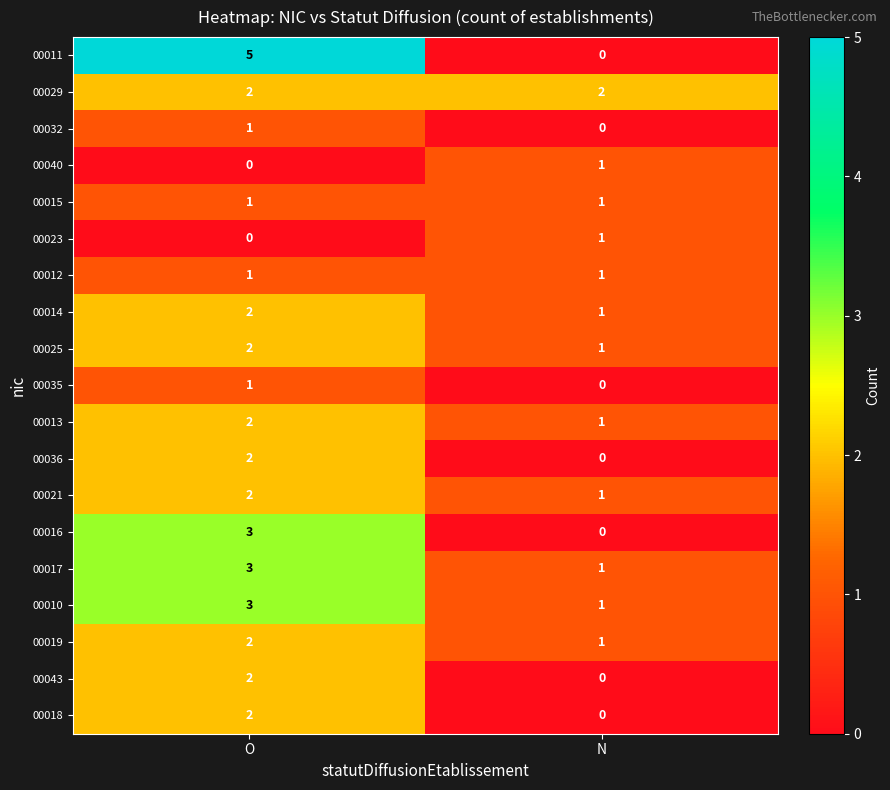

The 00011 series shows 7 at O. True or false?

False